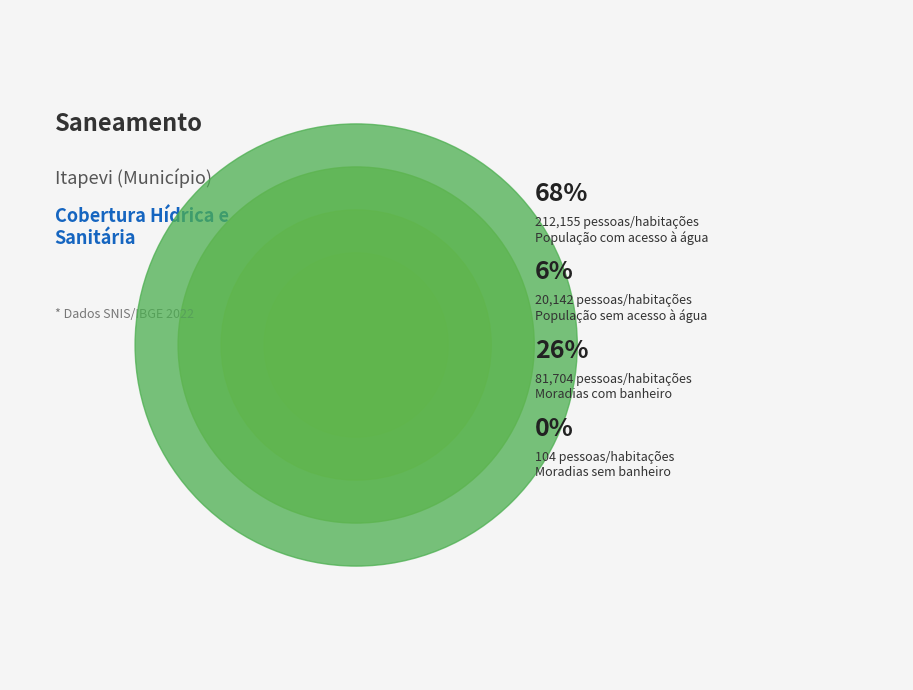

Is there any slice that represents more than half of the pie?

Yes